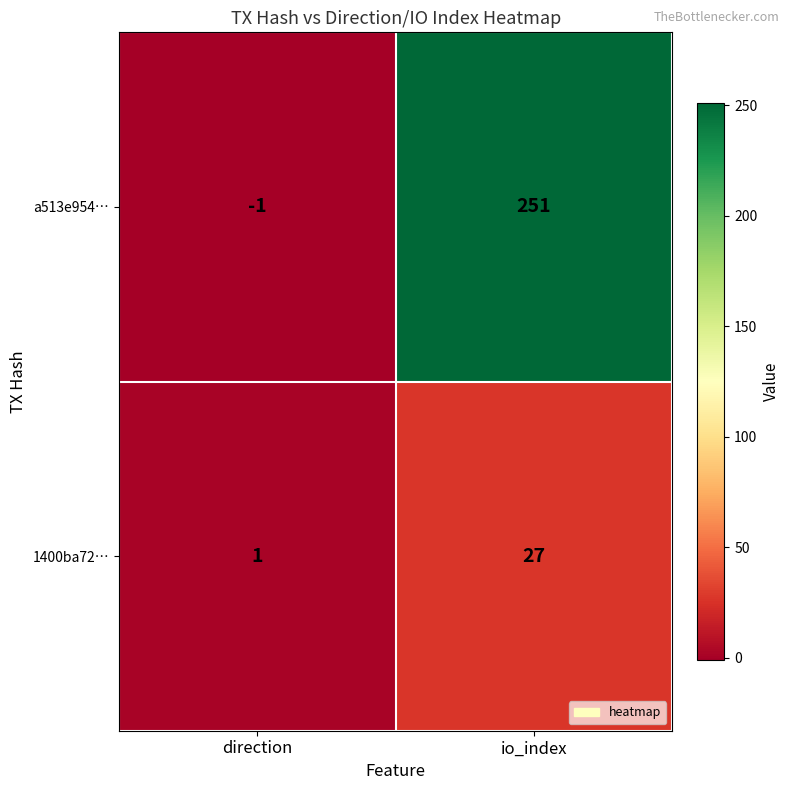

Which series has the widest spread of values?

a513e954…